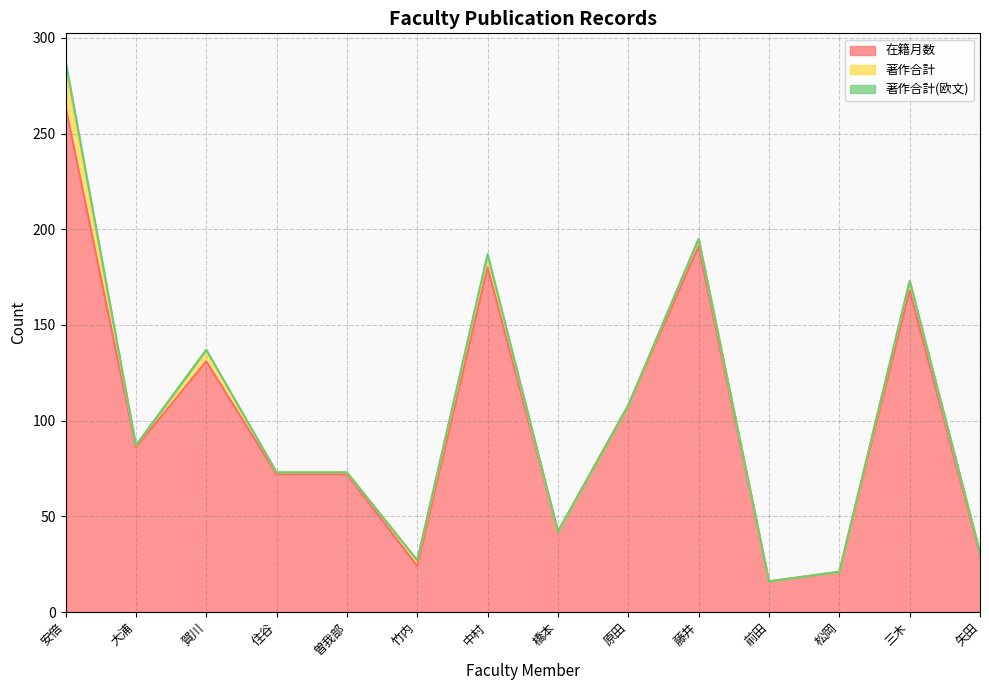

Where is 著作合計 nearest to the value 10?

賀川